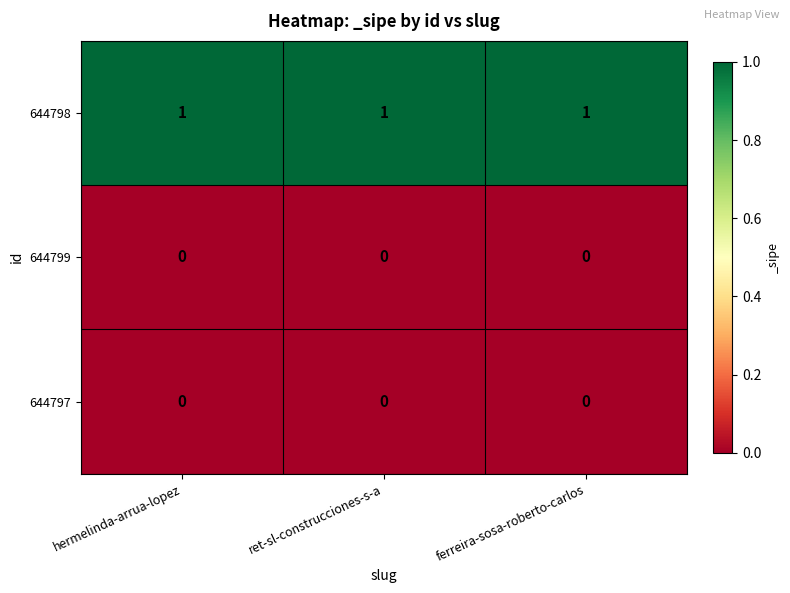

Which series has the largest total across all categories?

644798